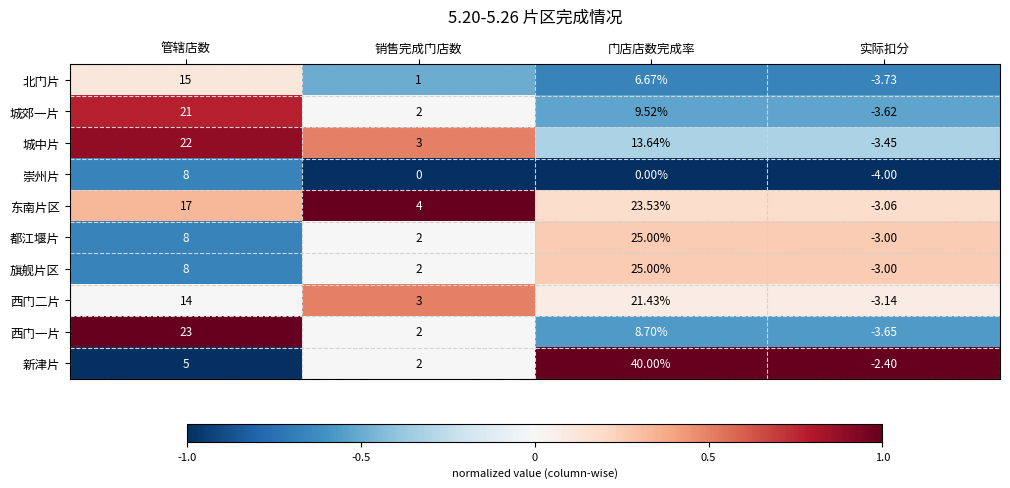

Which series has the largest range (max minus min)?

新津片